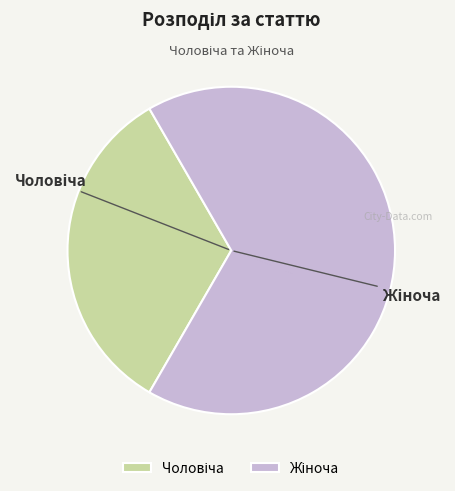

Does any single category account for the majority?

Yes